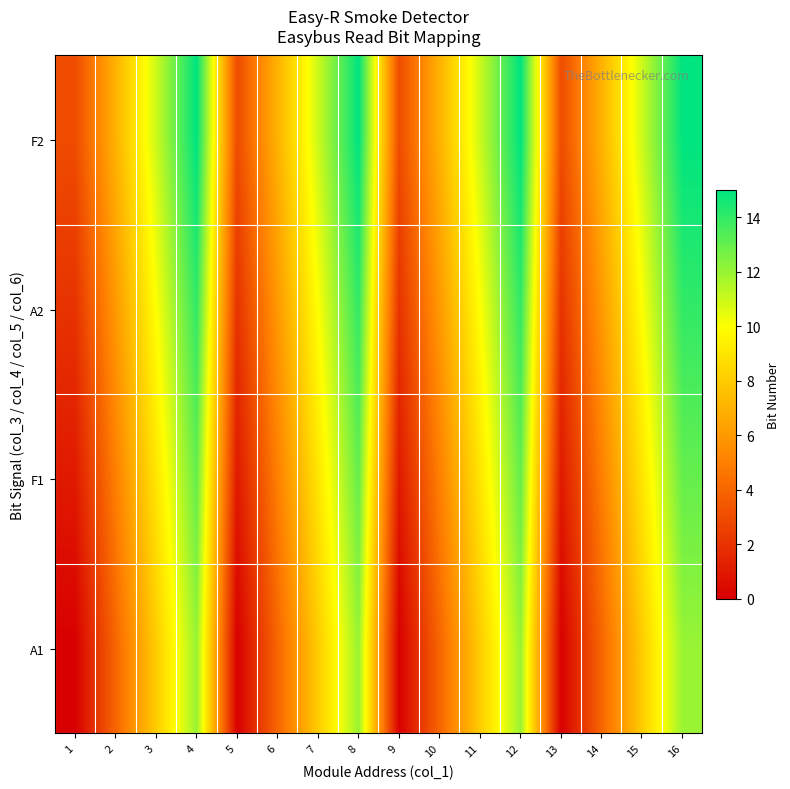

Reading left to right, transcribe all the data shown in this chart.

F2: 1=3	2=7	3=11	4=15	5=3	6=7	7=11	8=15	9=3	10=7	11=11	12=15	13=3	14=7	15=11	16=15
A2: 1=2	2=6	3=10	4=14	5=2	6=6	7=10	8=14	9=2	10=6	11=10	12=14	13=2	14=6	15=10	16=14
F1: 1=1	2=5	3=9	4=13	5=1	6=5	7=9	8=13	9=1	10=5	11=9	12=13	13=1	14=5	15=9	16=13
A1: 1=0	2=4	3=8	4=12	5=0	6=4	7=8	8=12	9=0	10=4	11=8	12=12	13=0	14=4	15=8	16=12